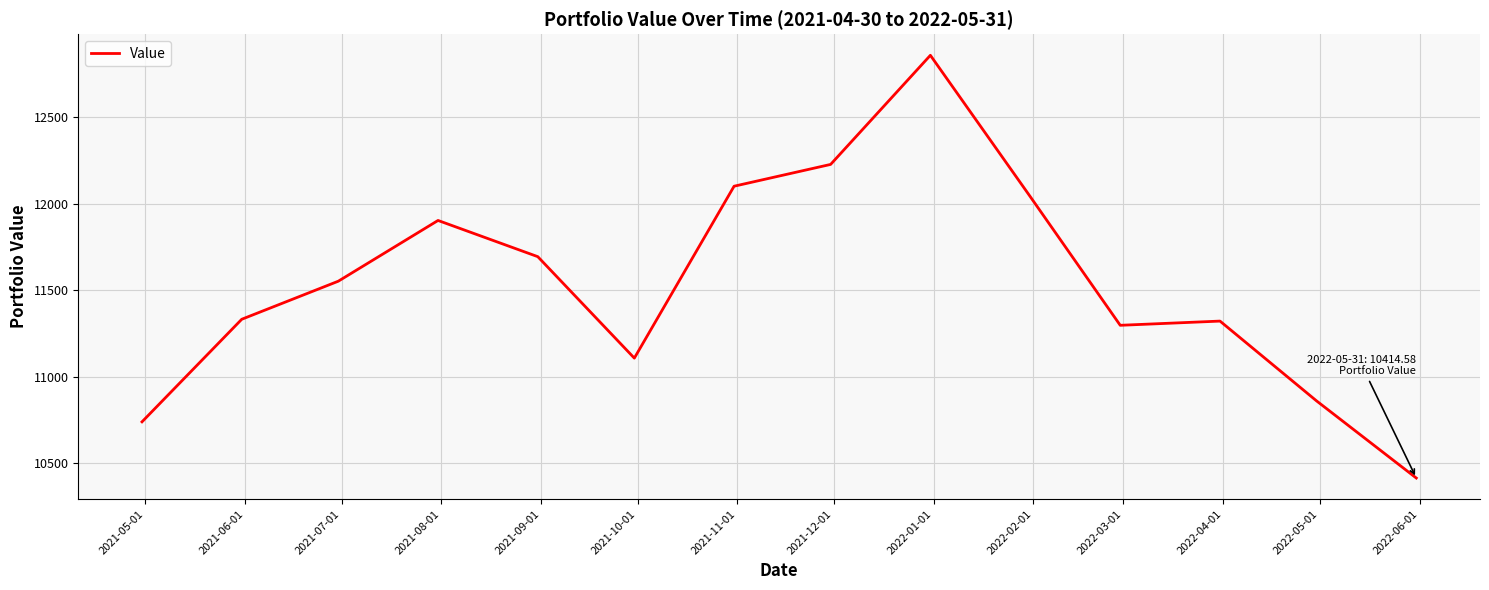

What is the smallest value displayed?

10414.6